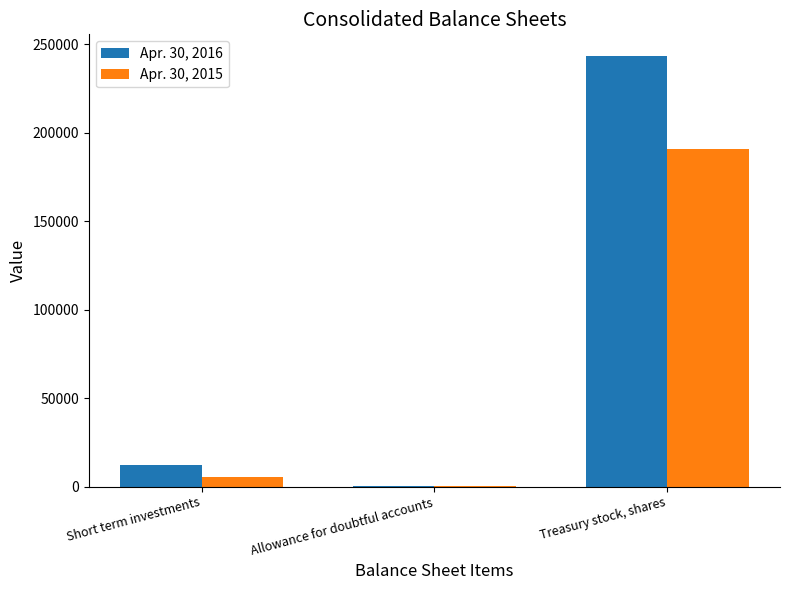

True or false: Apr. 30, 2015 has a value of 190504 at Treasury stock, shares.

True